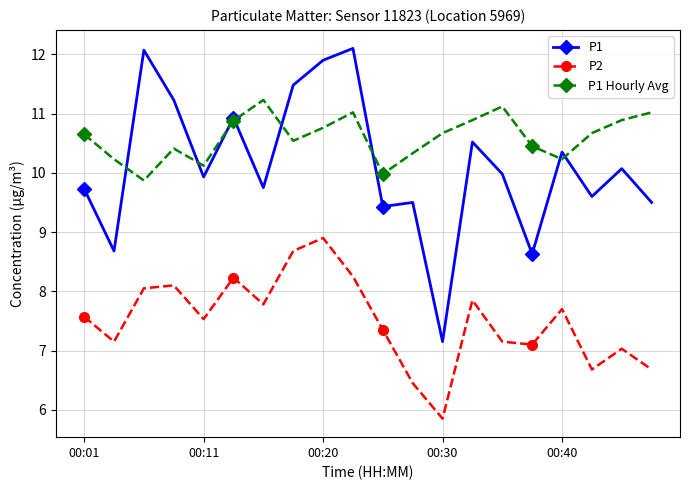

True or false: P1 and P2 cross at least once.

False